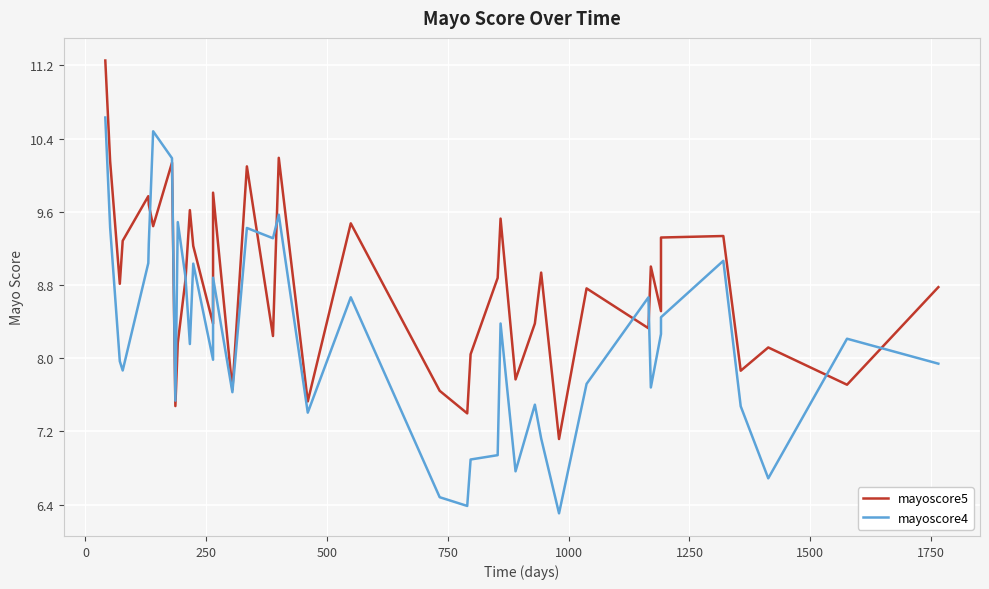

True or false: mayoscore4 has more than 1 points higher than both neighbors.

True